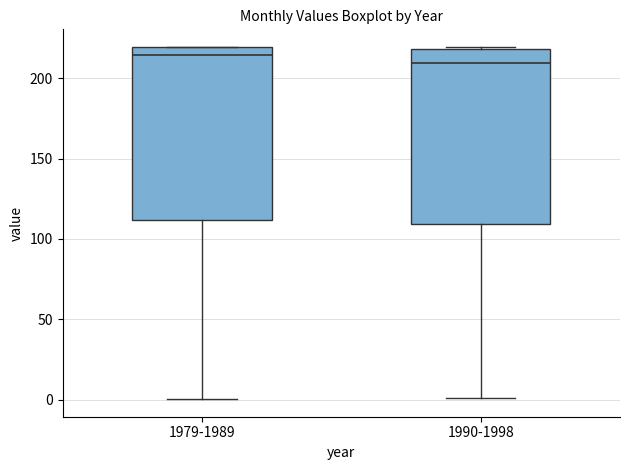

Reading left to right, transcribe this box plot: for each box, give where its median line is, the range the box spans, and where its two whiskers end, as read against the y-axis. The values are not printed on the chart, so give them approximately, as read against the axis.

1979-1989: median 215, box 110 to 220, whiskers 0 to 220
1990-1998: median 210, box 110 to 220, whiskers 0 to 220